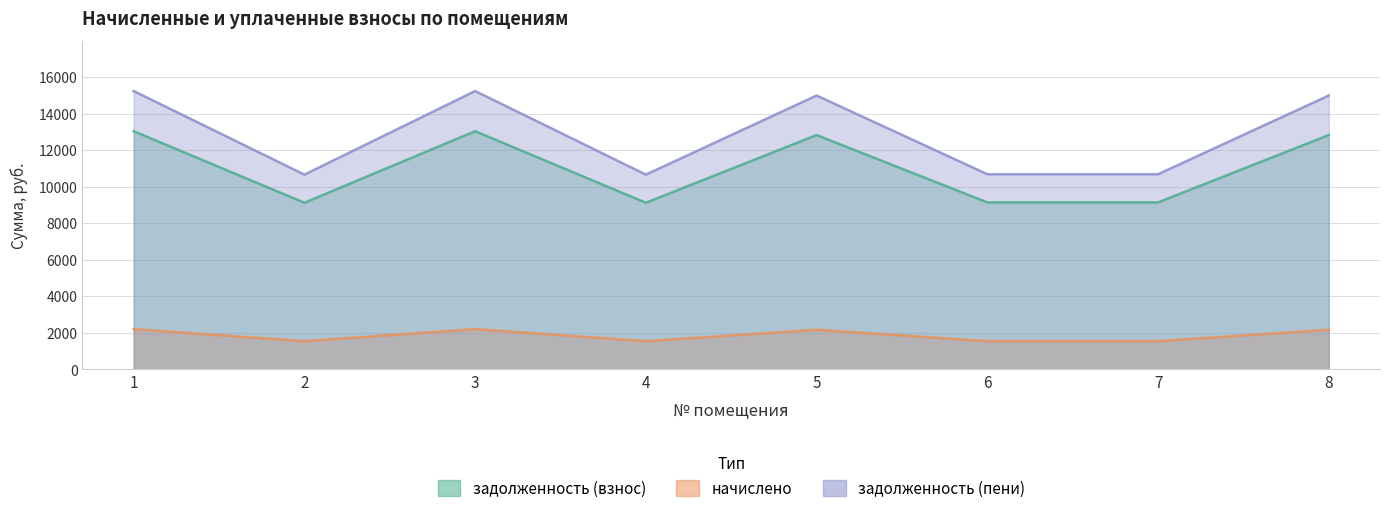

How many data points does each series have?

8